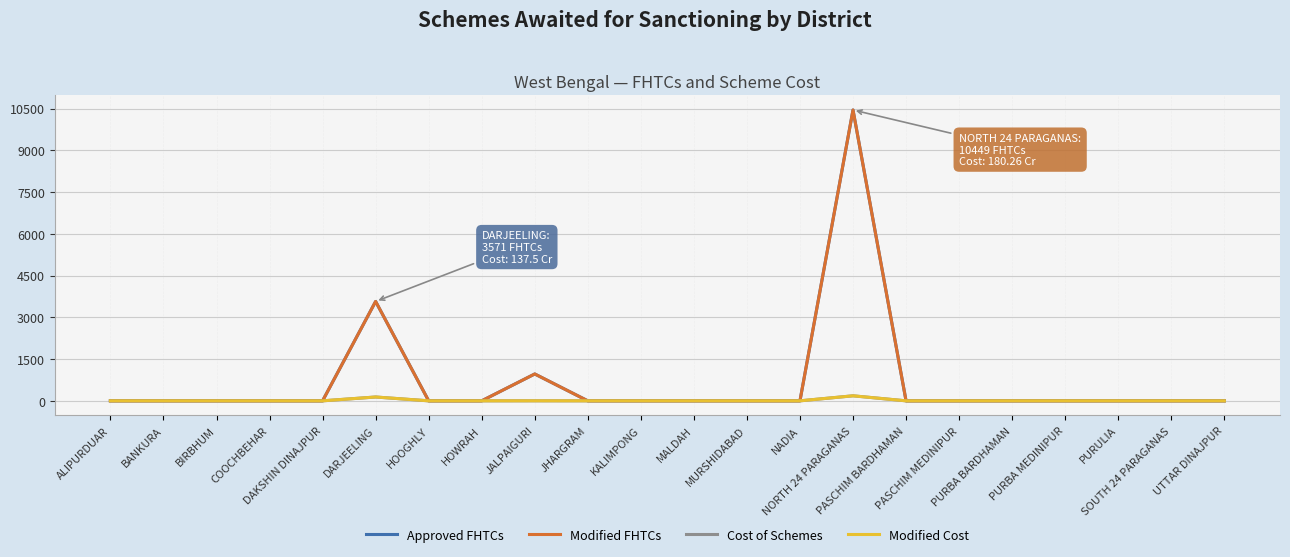

What is the label of the 3rd point from the right?

PURULIA